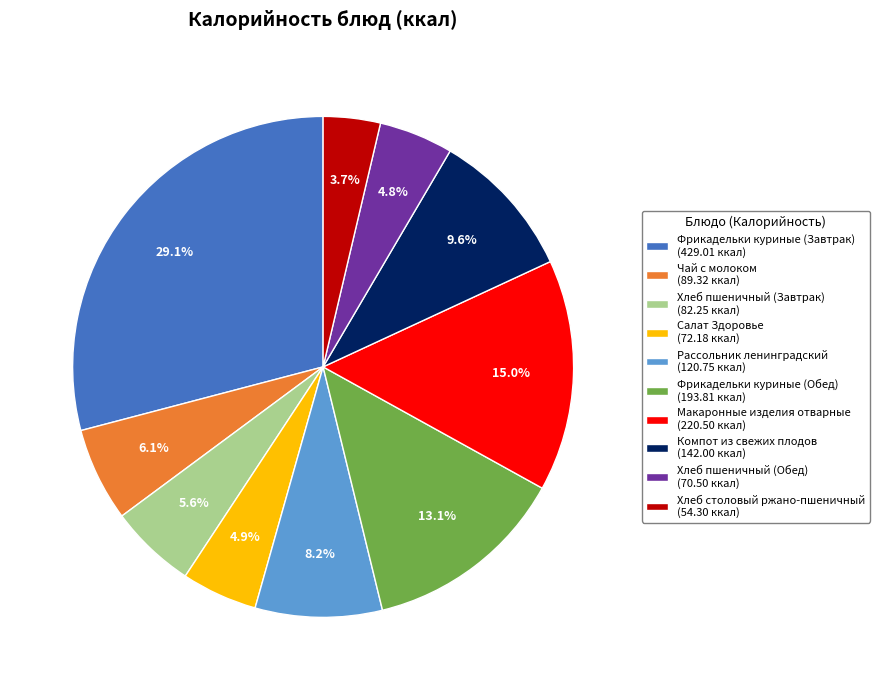

Do Компот из свежих плодов and Салат Здоровье together represent more than half of the pie?

No